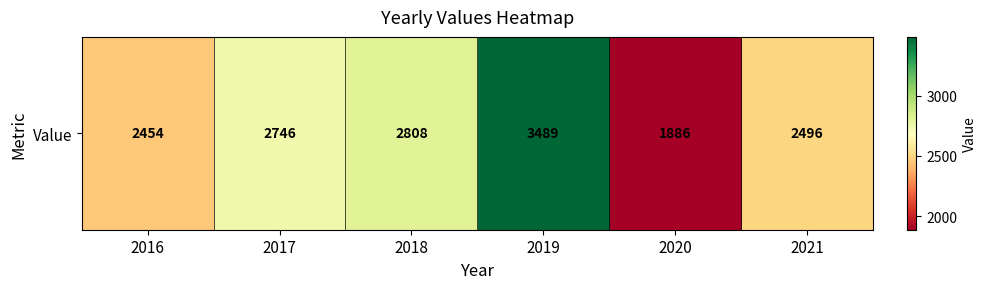

Is it true that the value at 2017 is 3586?

False